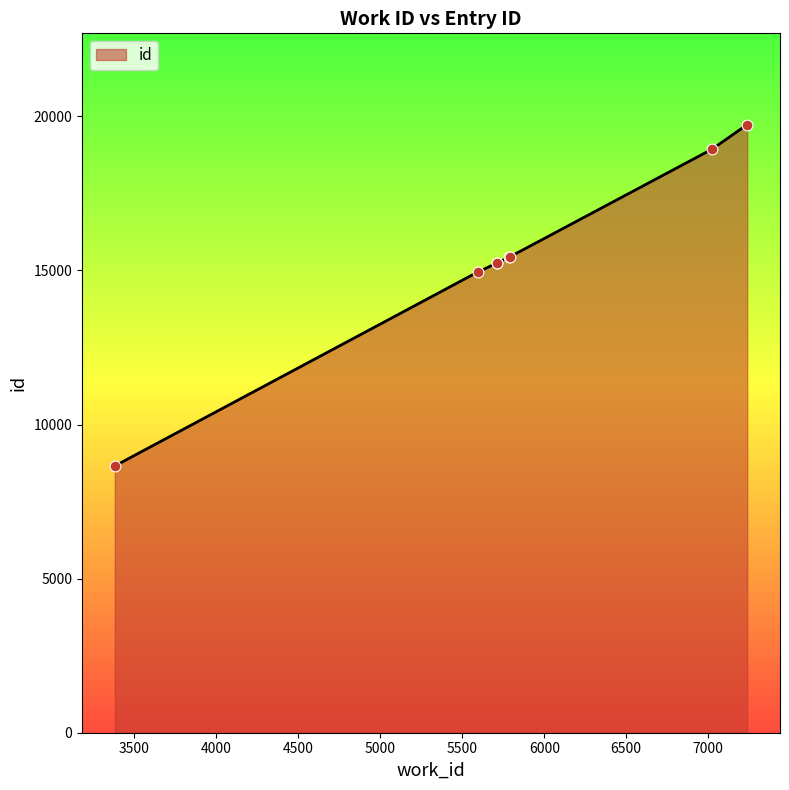

Which has a higher value, 5791 or 7238?

7238